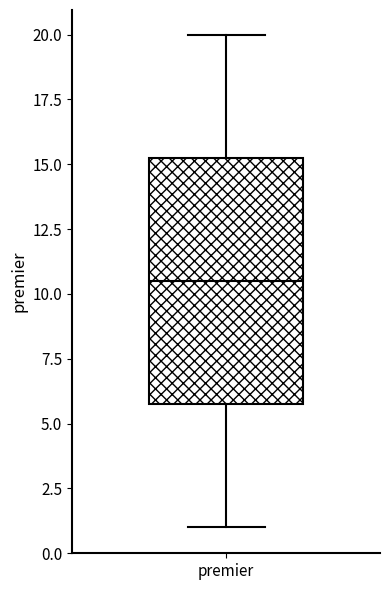

Where is the lower edge of the box for premier on the y-axis? The values are not printed on the chart, so give them approximately, as read against the axis.

6.0